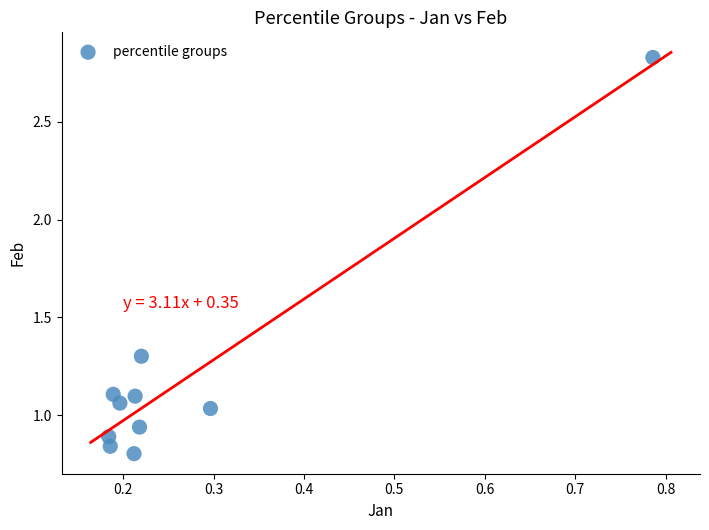

What is the range of Y values (max minus min)?

2.0